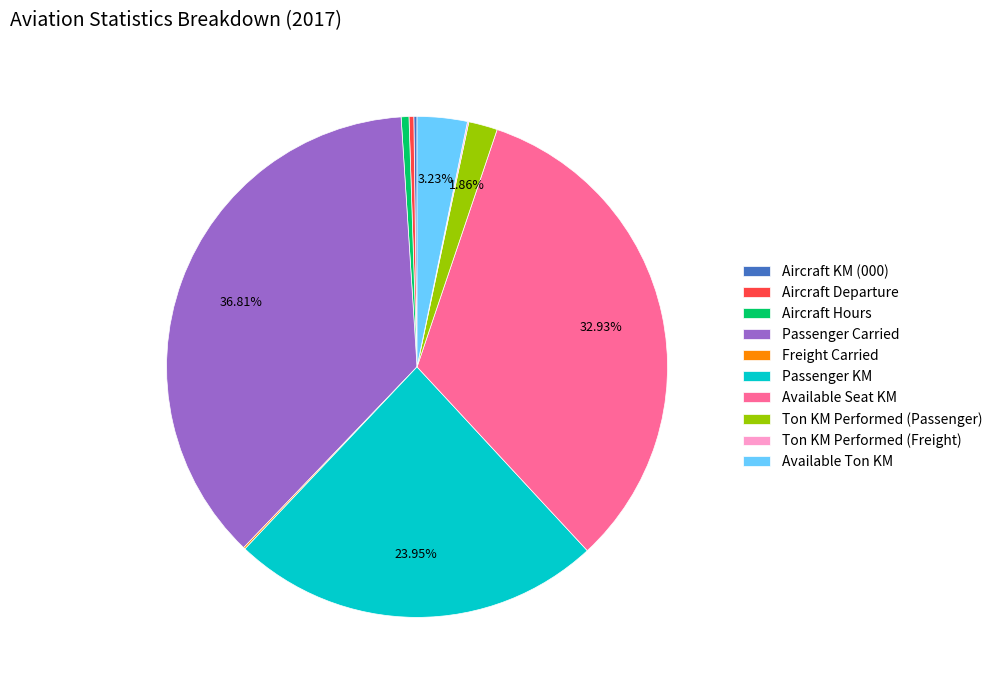

To the nearest percent, what portion does Available Ton KM represent?

3%